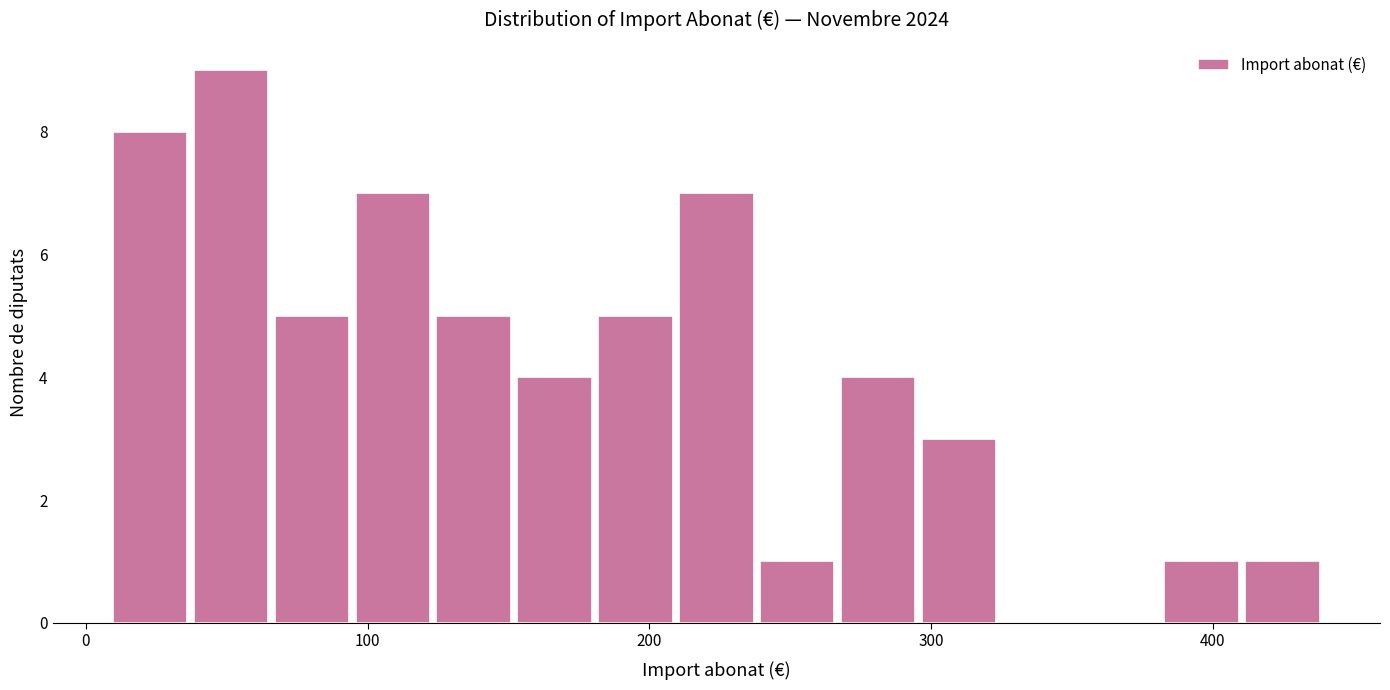

Read against the x-axis, roughly where is the centre of the tallest bar?

50